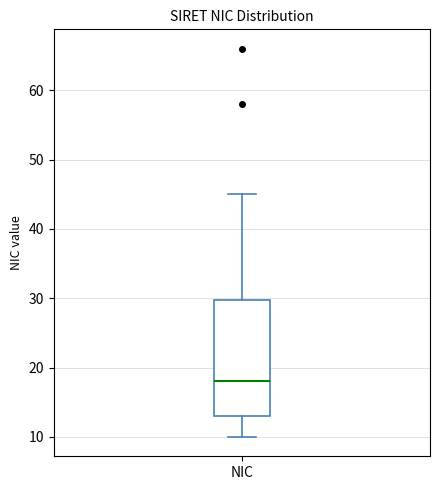

Where does the median line of the box for NIC sit on the y-axis? The values are not printed on the chart, so give them approximately, as read against the axis.

18